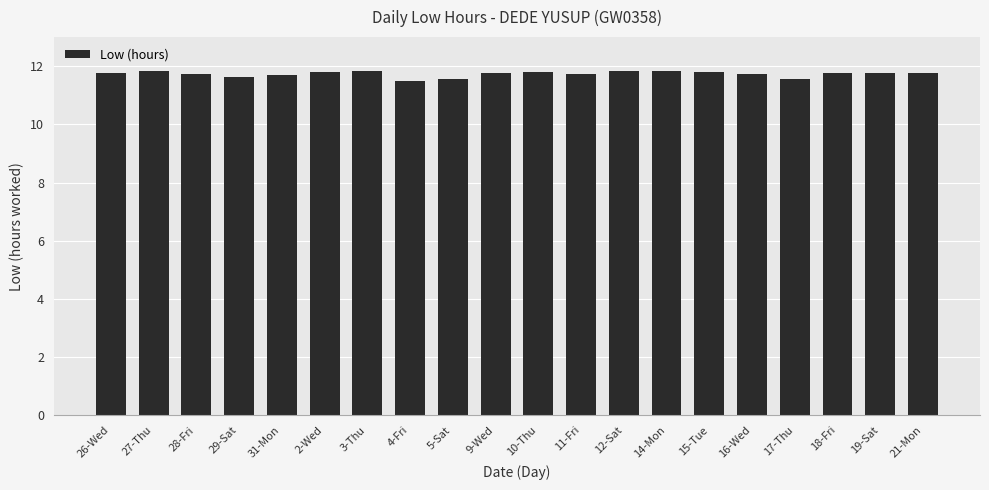

The chart shows a value of 11.8 at 12-Sat. True or false?

True